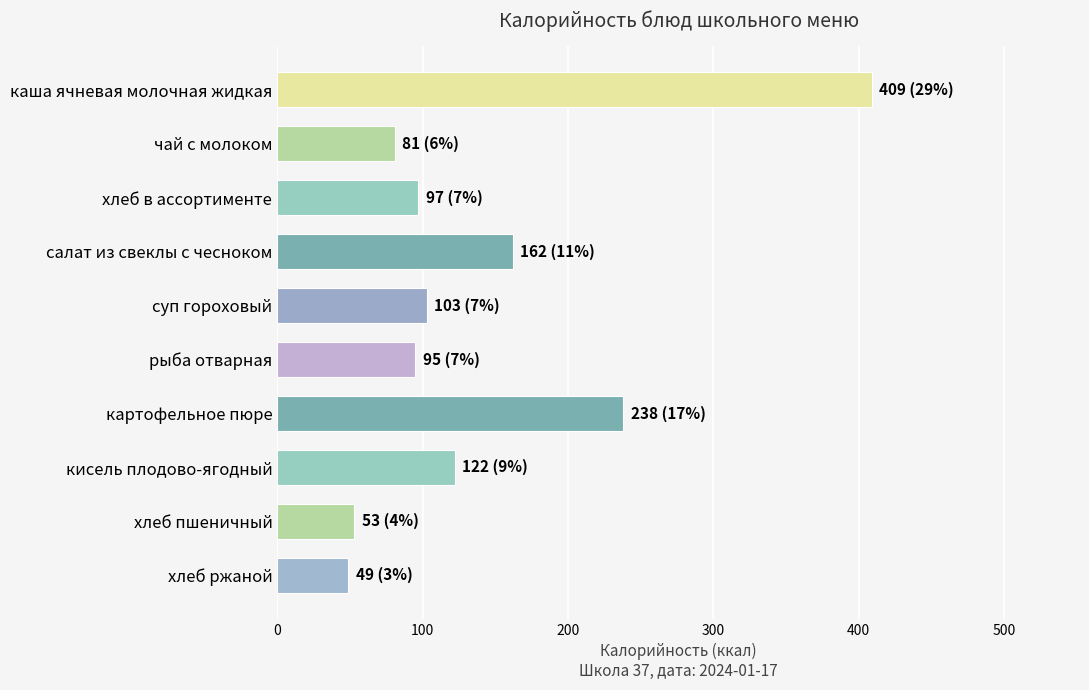

What is the label of the 4th bar from the top?

салат из свеклы с чесноком